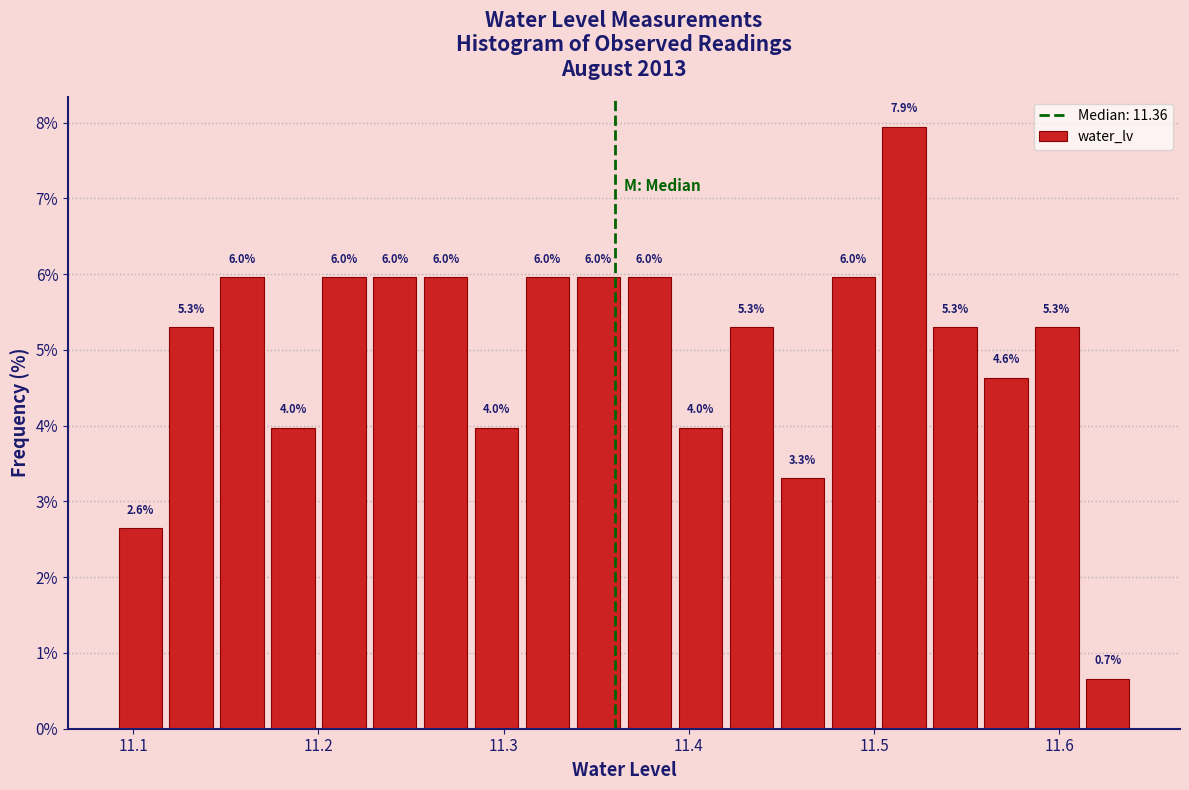

Read against the x-axis, roughly where is the centre of the tallest bar?

11.52